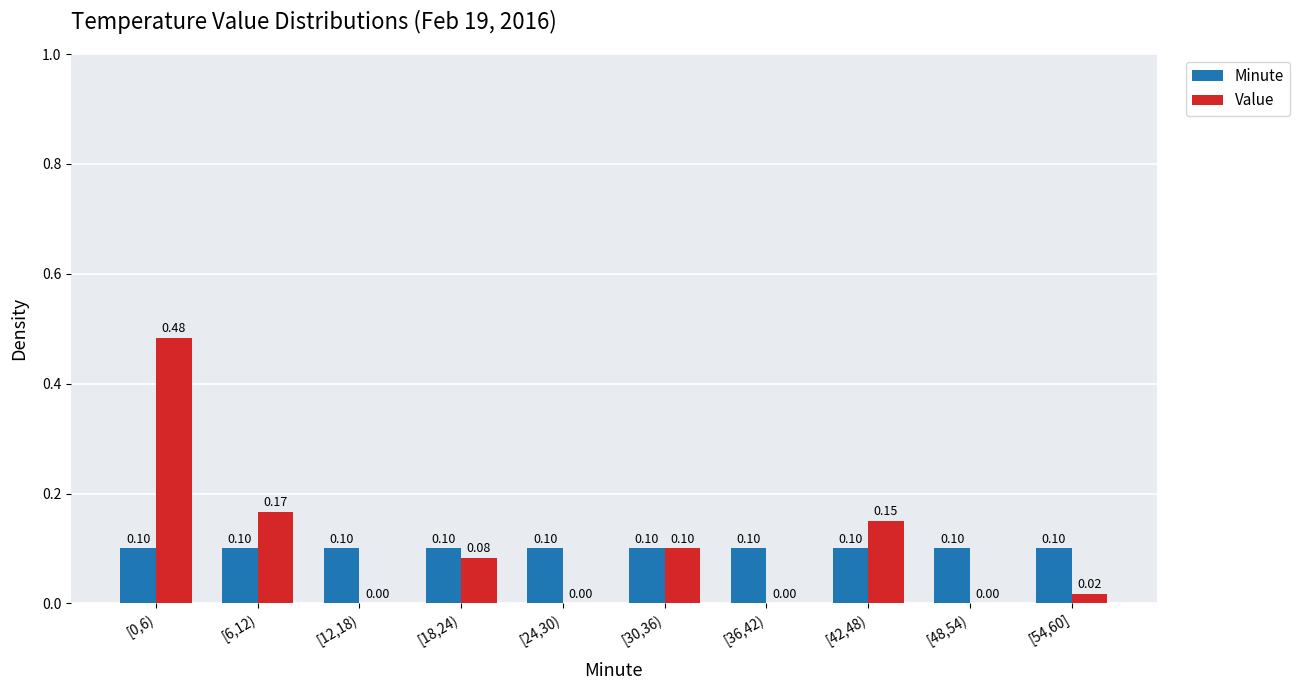

What is the sum of all Minute values?

1.0